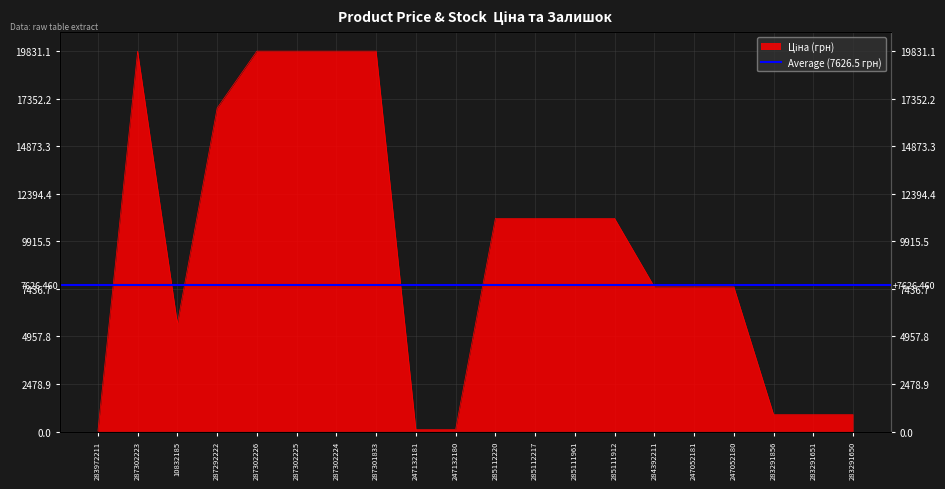

What position from the left is 10832185?

3